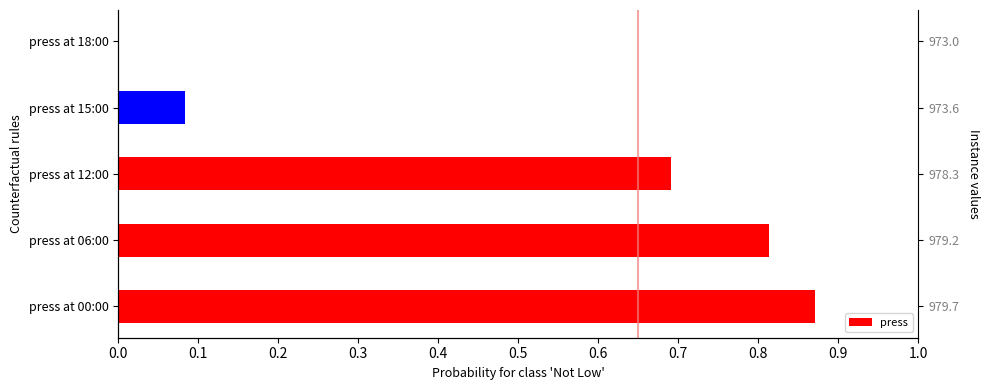

What is the difference between the maximum and minimum values?

0.9